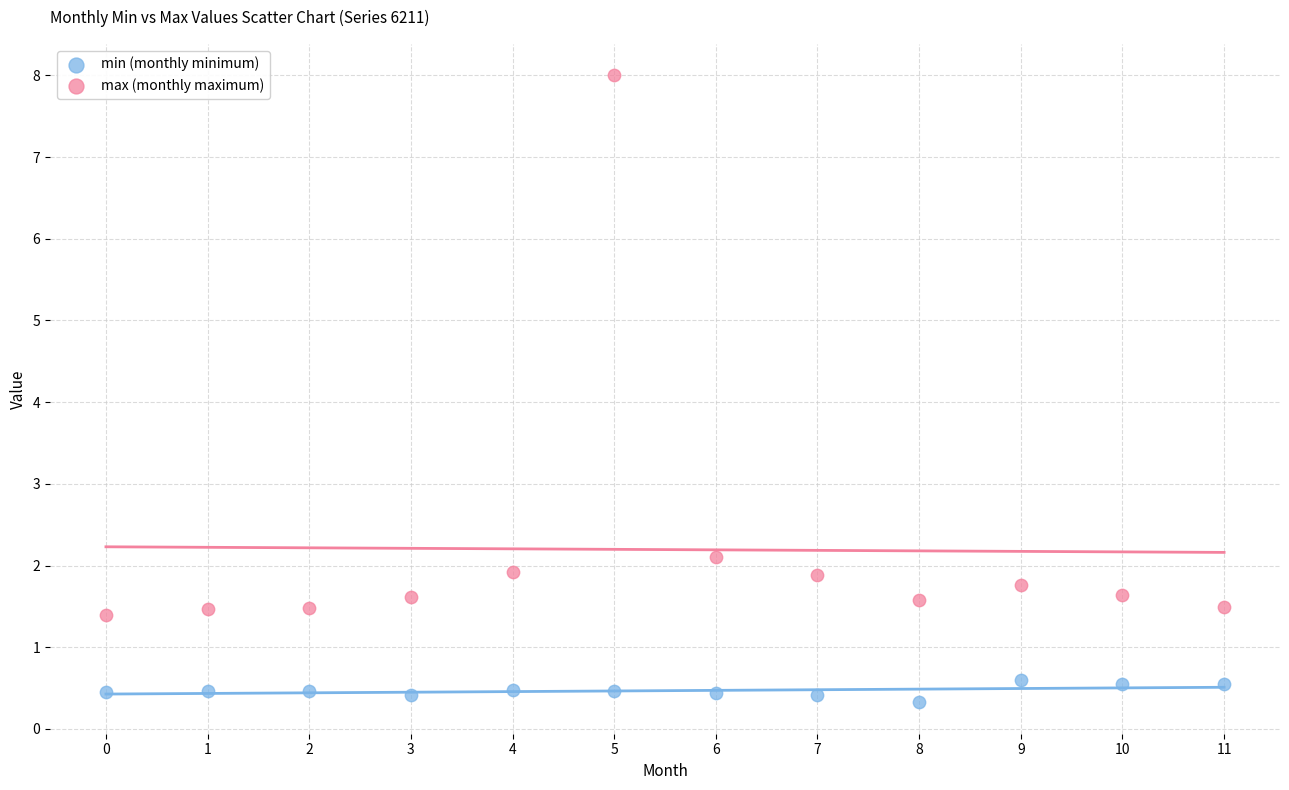

Which series contains the highest Y value?

max (monthly maximum)